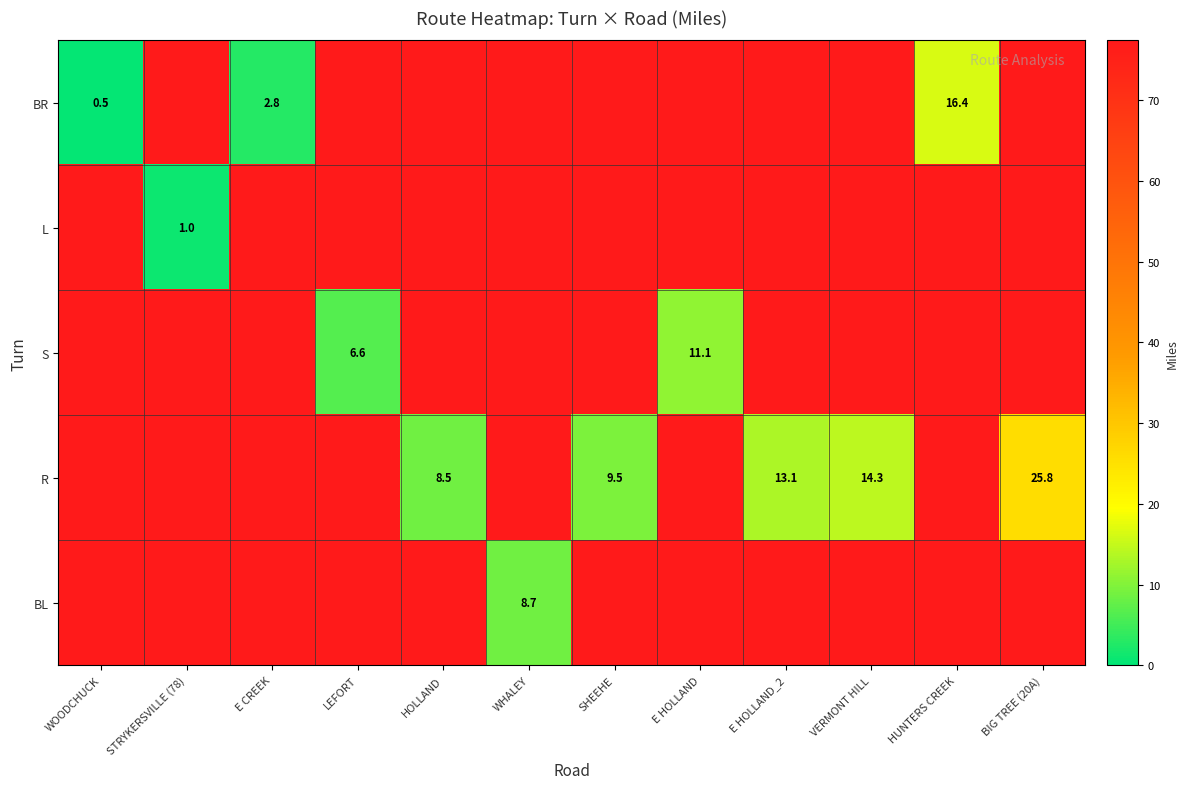

True or false: R has a value of 14.3 at VERMONT HILL.

True